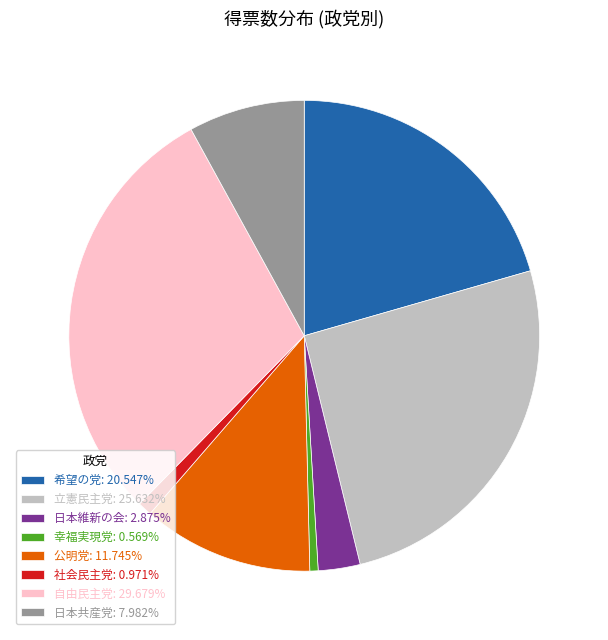

Approximately how many times larger is the value at 日本維新の会 compared to 自由民主党?

0.1